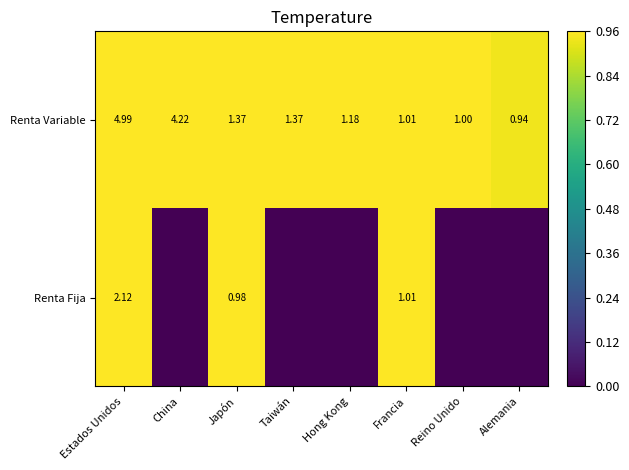

Where does the Renta Variable series first go above 1?

Estados Unidos